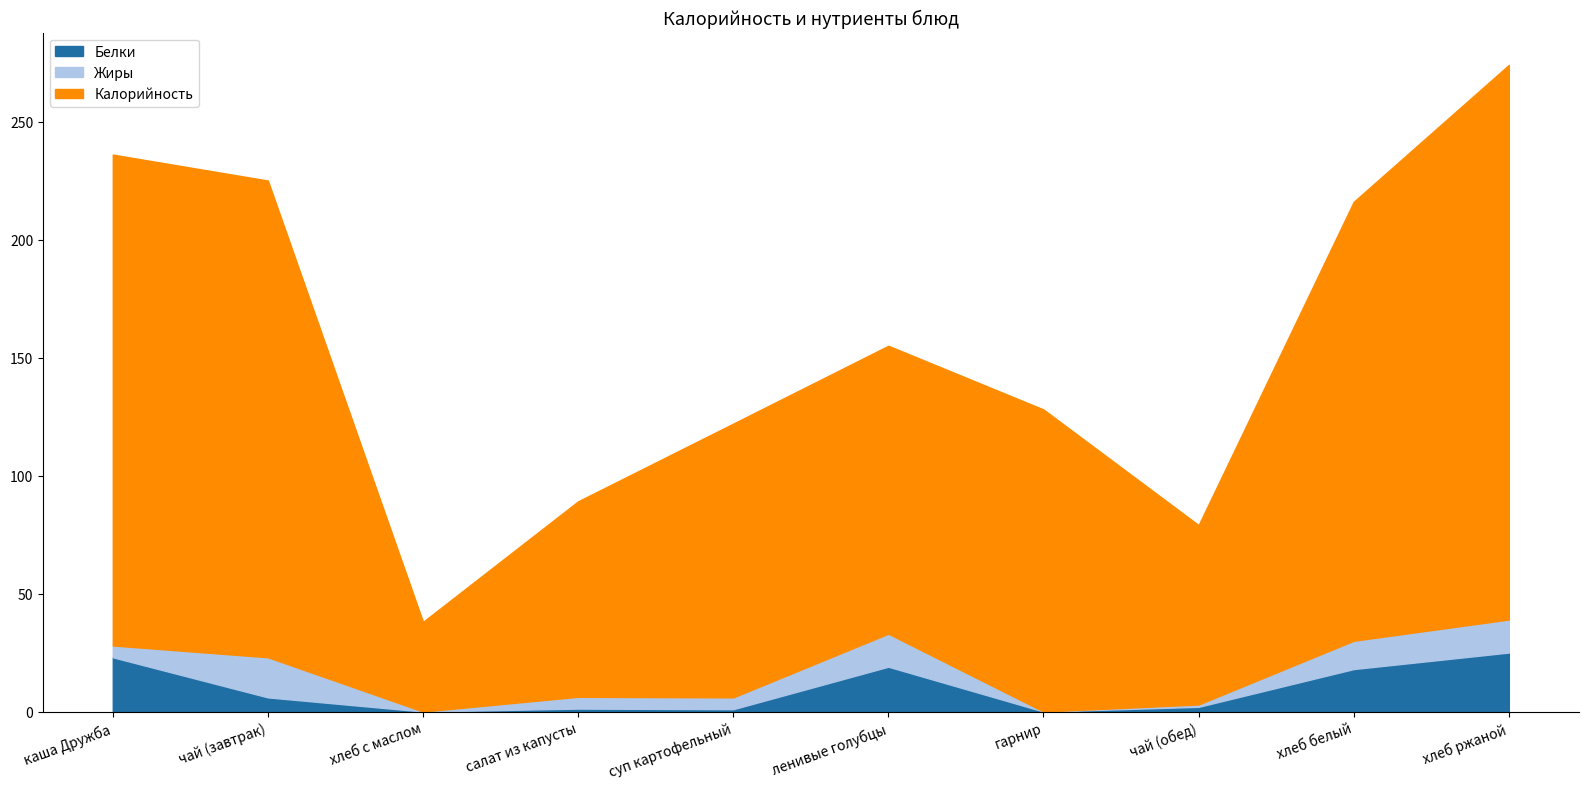

How many lines are shown in the chart?

3